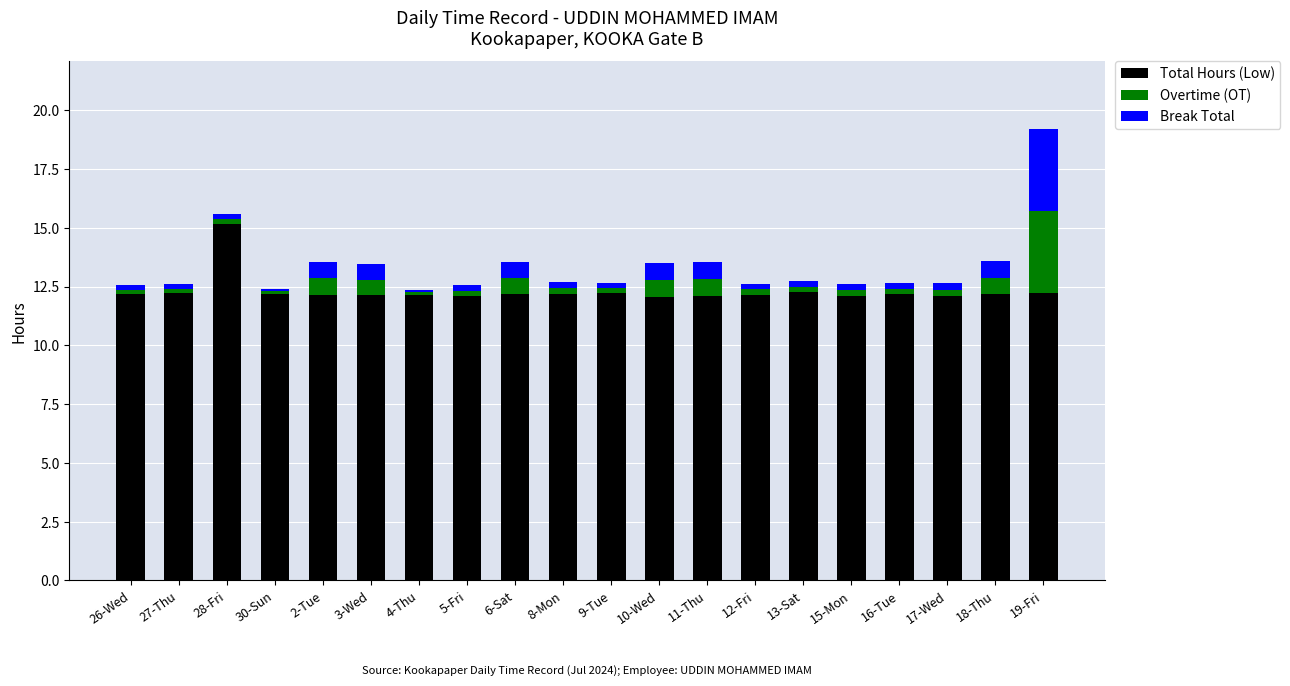

Does the chart contain stacked bars?

Yes